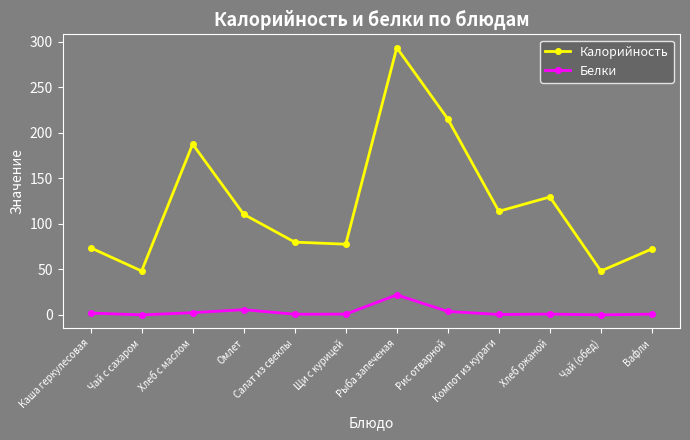

At Щи с курицей, list the series in order from smallest to largest.

Белки, Калорийность